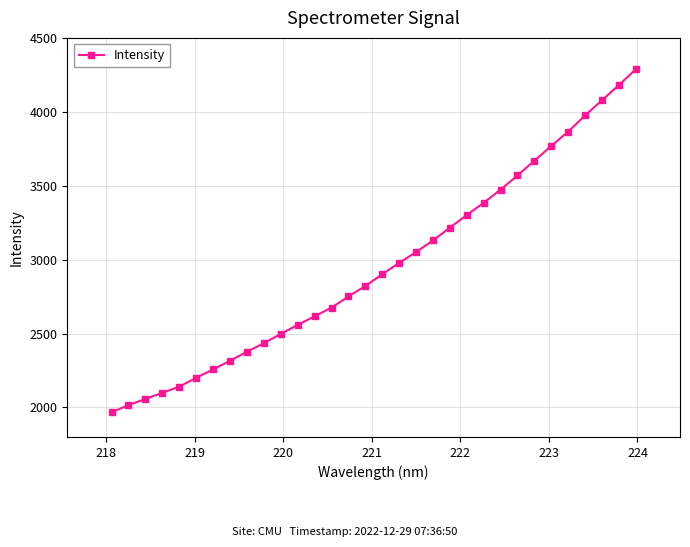

How many distinct data groups are displayed?

1